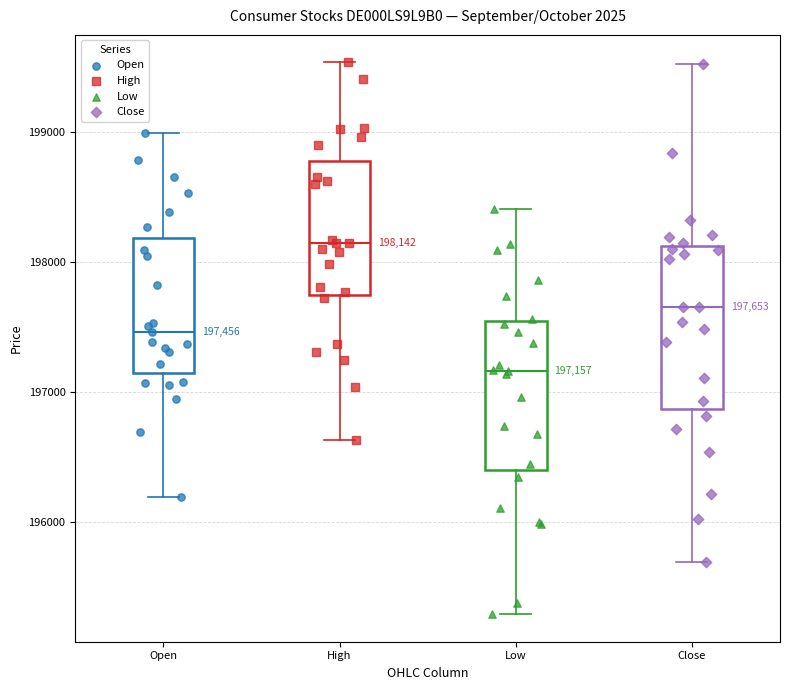

Which box has the highest median line?

High